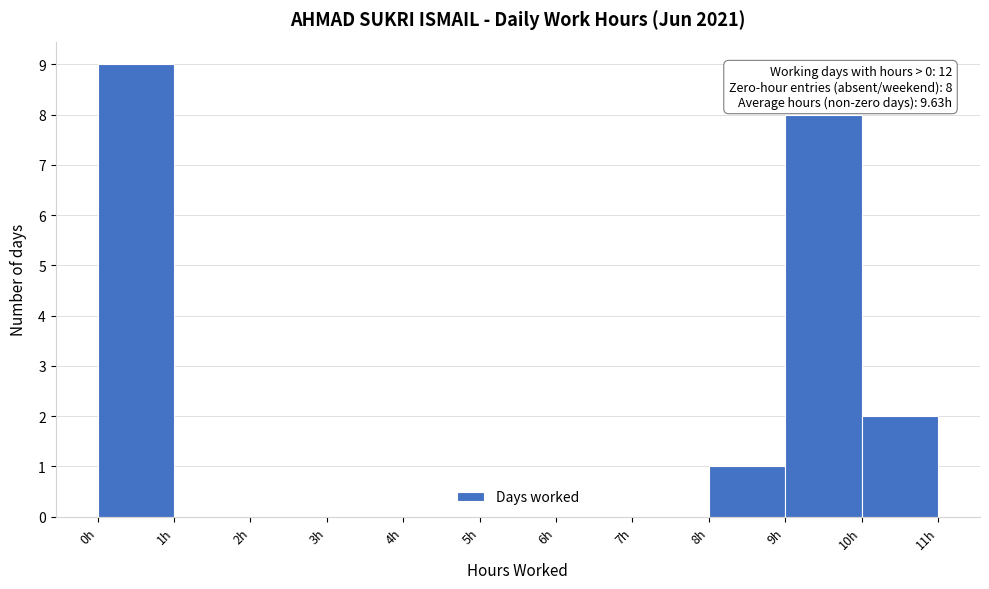

Over which range of the x-axis is the bar tallest?

0 to 1